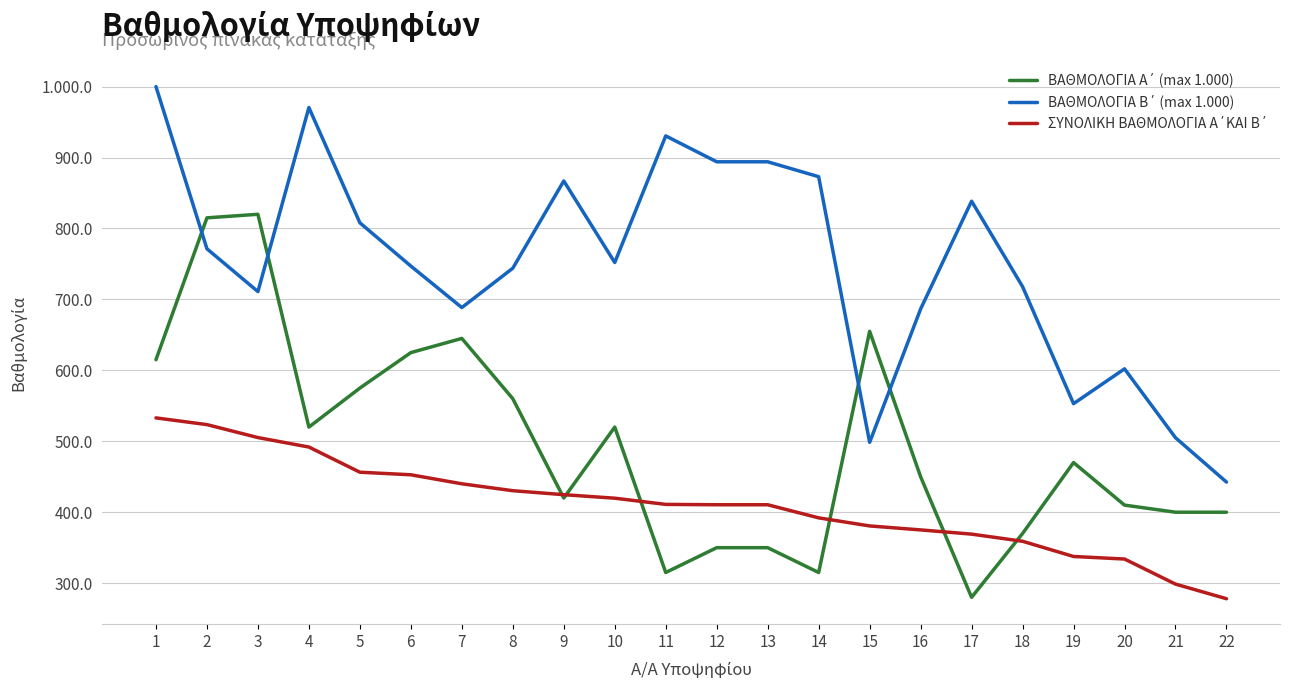

Does the chart display data point markers on the line(s)?

No